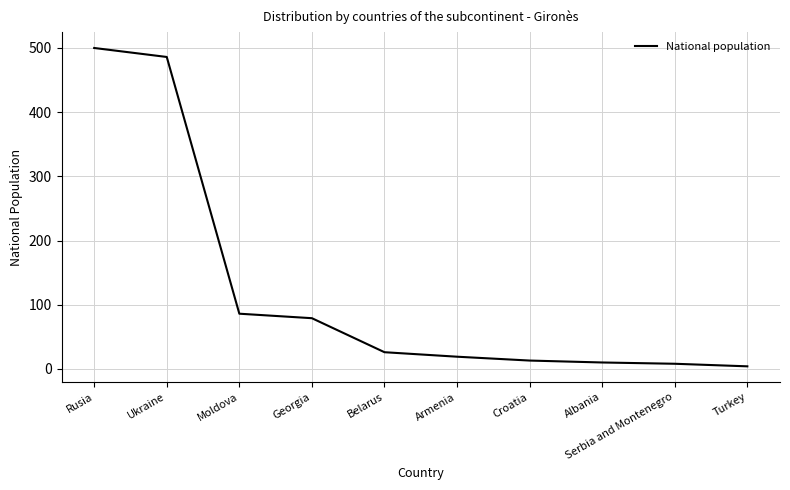

How many distinct data groups are displayed?

1